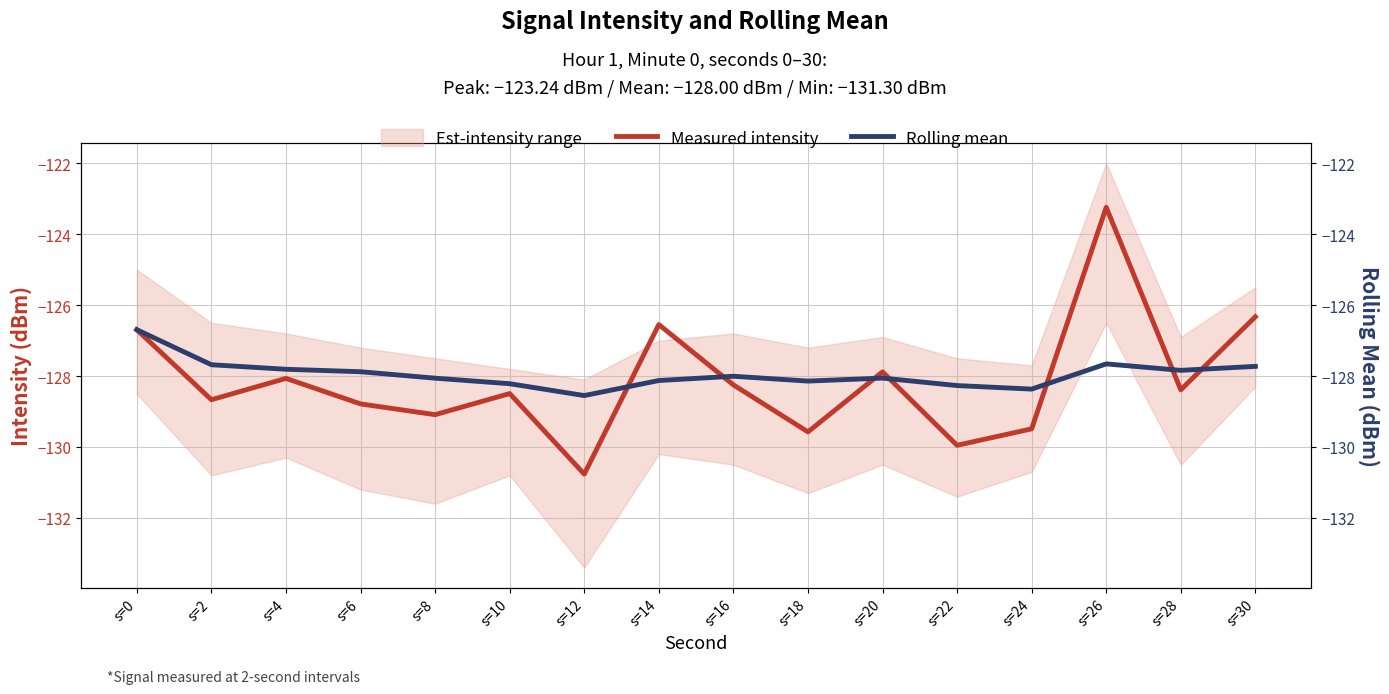

What is the value of the Rolling mean point at the 8th from the left?

-128.1